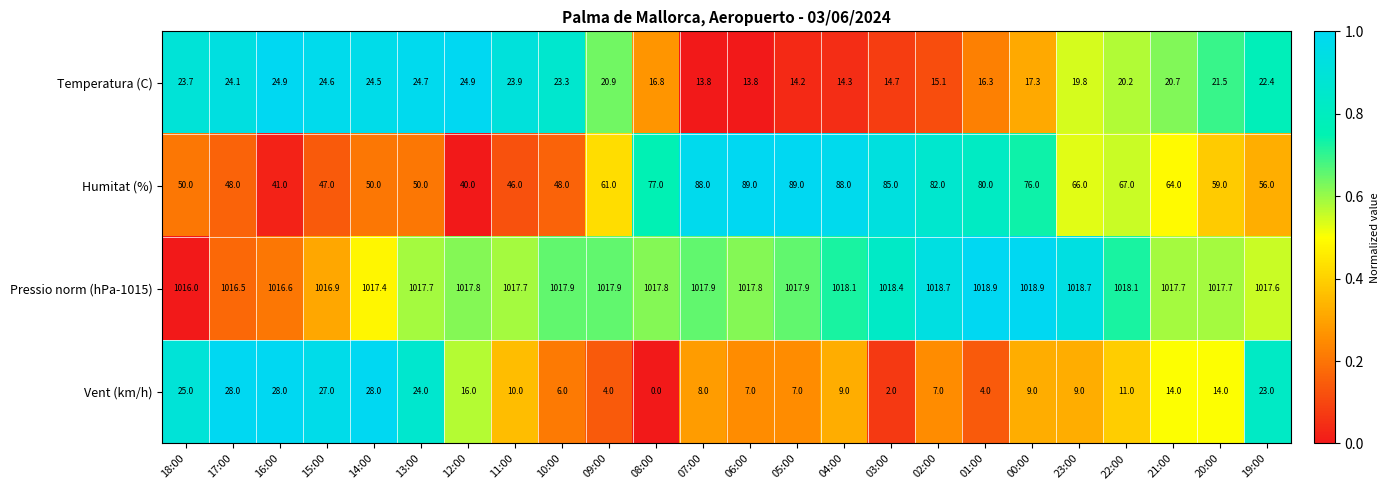

Rank the series by their maximum value, from highest to lowest.

Pressio norm (hPa-1015), Humitat (%), Vent (km/h), Temperatura (C)